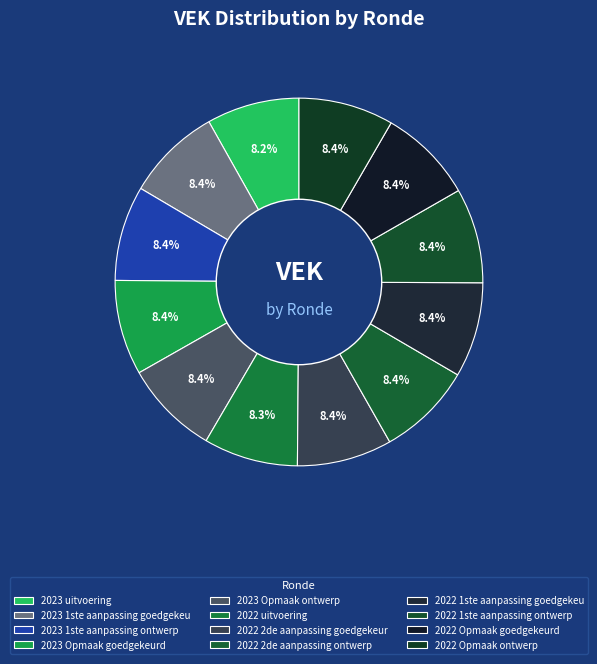

Rank the categories by value from highest to lowest.

2023 1ste aanpassing goedgekeurd, 2023 1ste aanpassing ontwerp, 2023 Opmaak goedgekeurd, 2023 Opmaak ontwerp, 2022 2de aanpassing goedgekeurd, 2022 2de aanpassing ontwerp, 2022 1ste aanpassing goedgekeurd, 2022 1ste aanpassing ontwerp, 2022 Opmaak goedgekeurd, 2022 Opmaak ontwerp, 2022 uitvoering, 2023 uitvoering